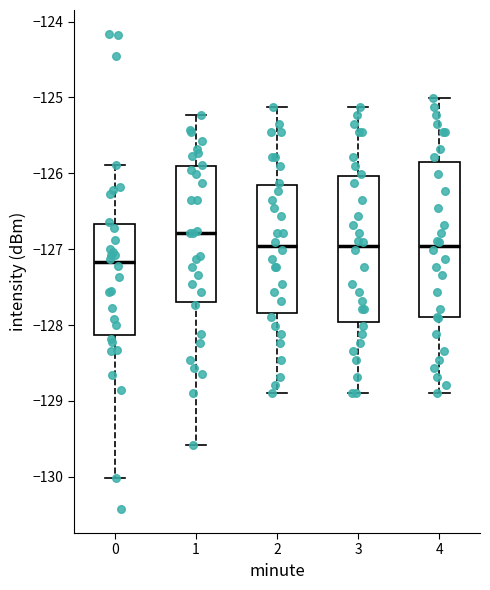

Which box is the tallest, from its lower edge to its upper edge?

4